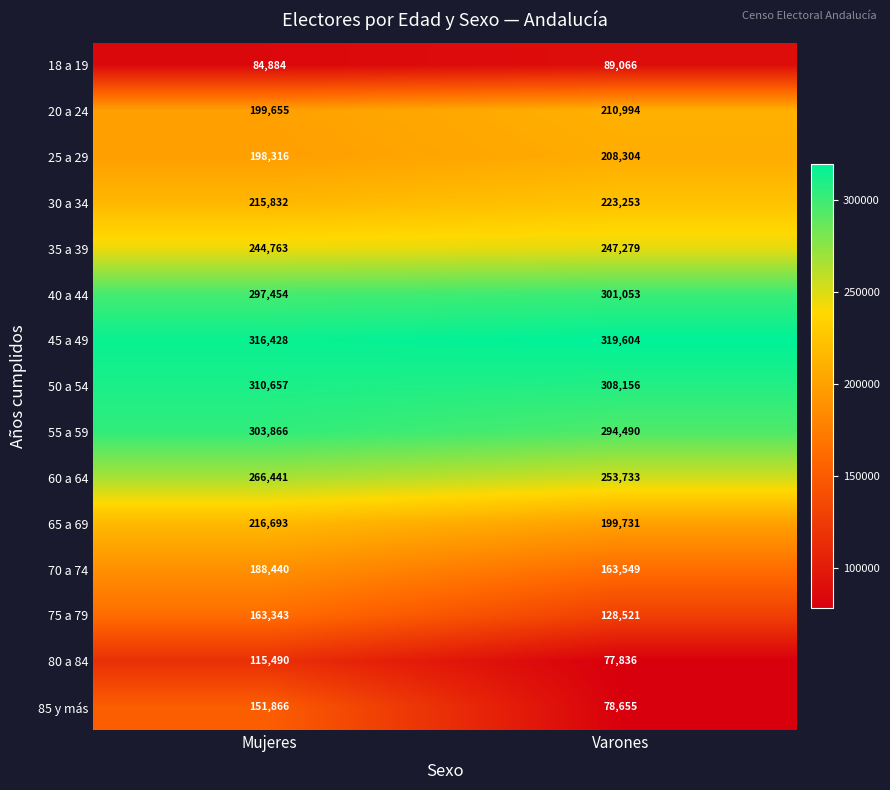

What is the difference between the highest and lowest values at Mujeres?

231544